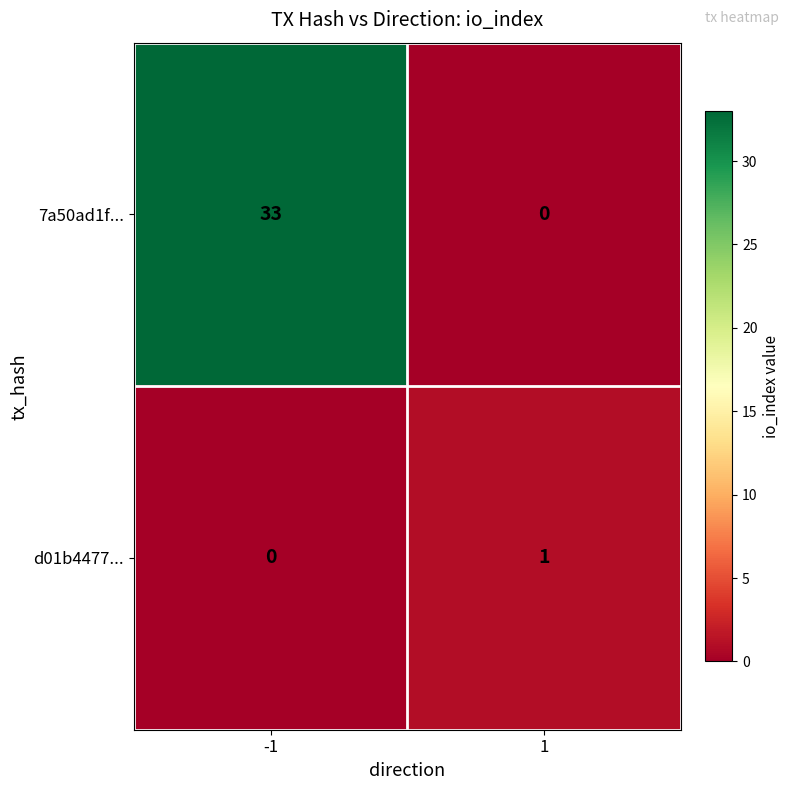

Rank the series by their maximum value, from lowest to highest.

d01b4477..., 7a50ad1f...